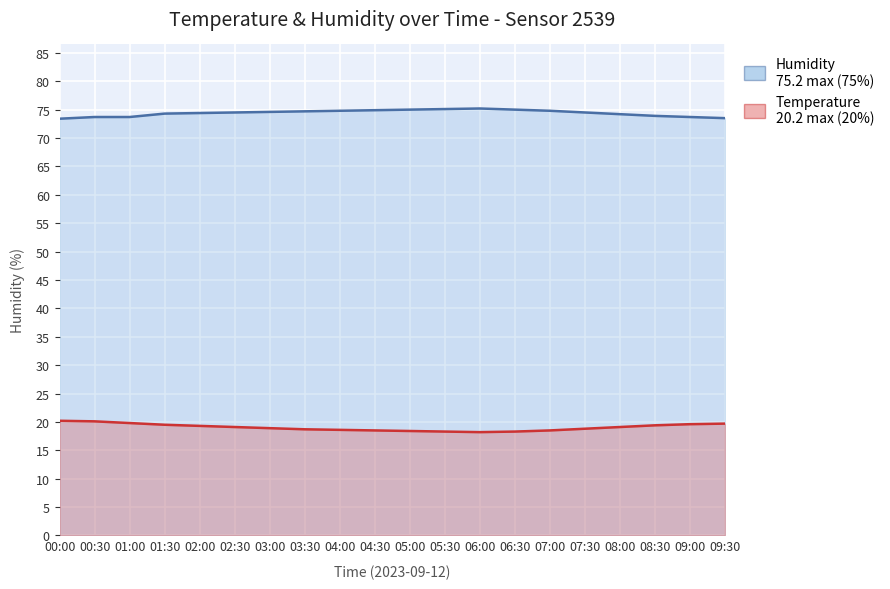

Between 08:30 and 09:00, which is larger?

08:30